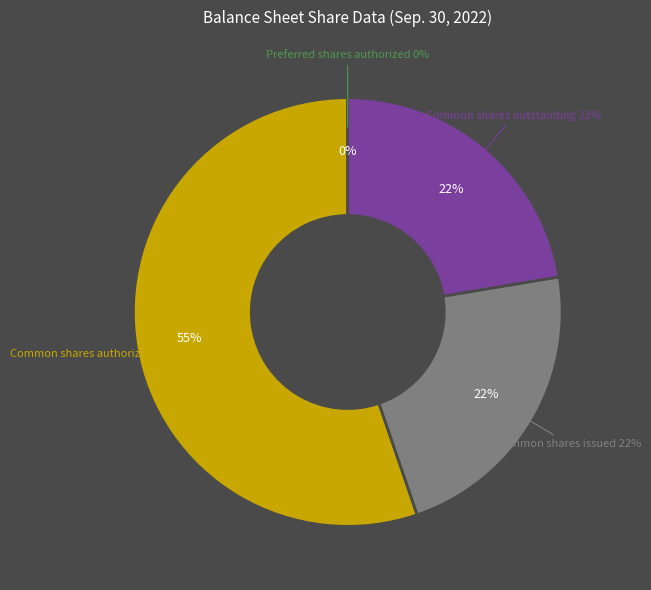

What is the change in value from Common shares authorized to Common shares issued?

-297473795